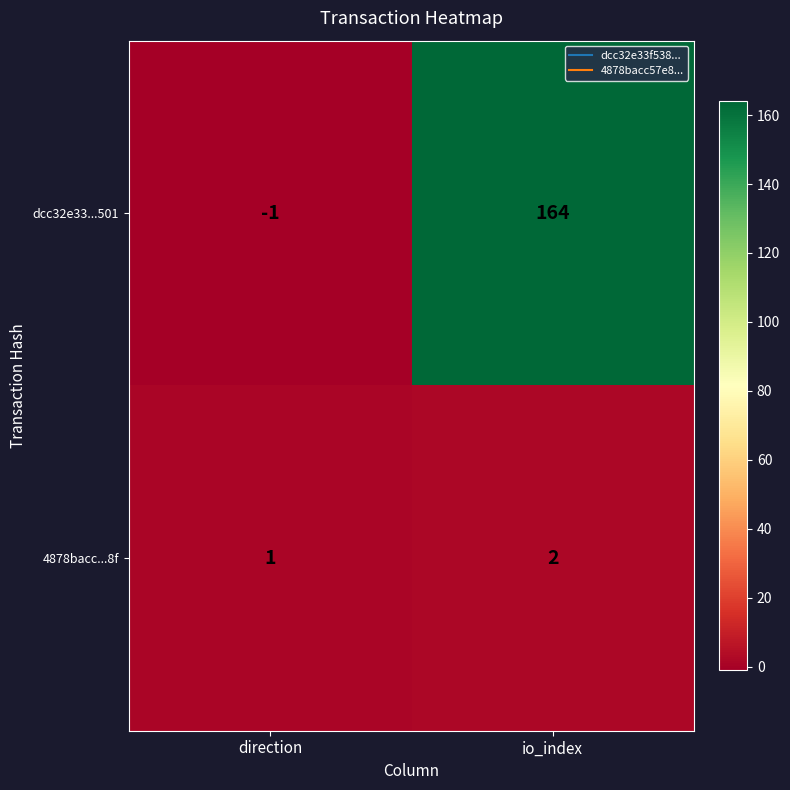

The 4878bacc...8f series shows 1 at direction. True or false?

True